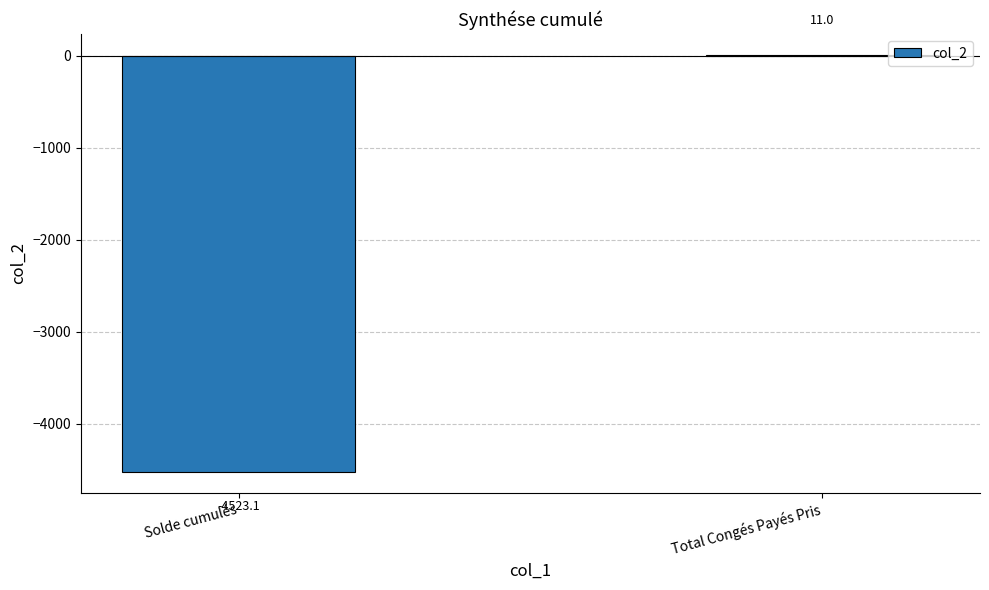

How many distinct data groups are displayed?

1